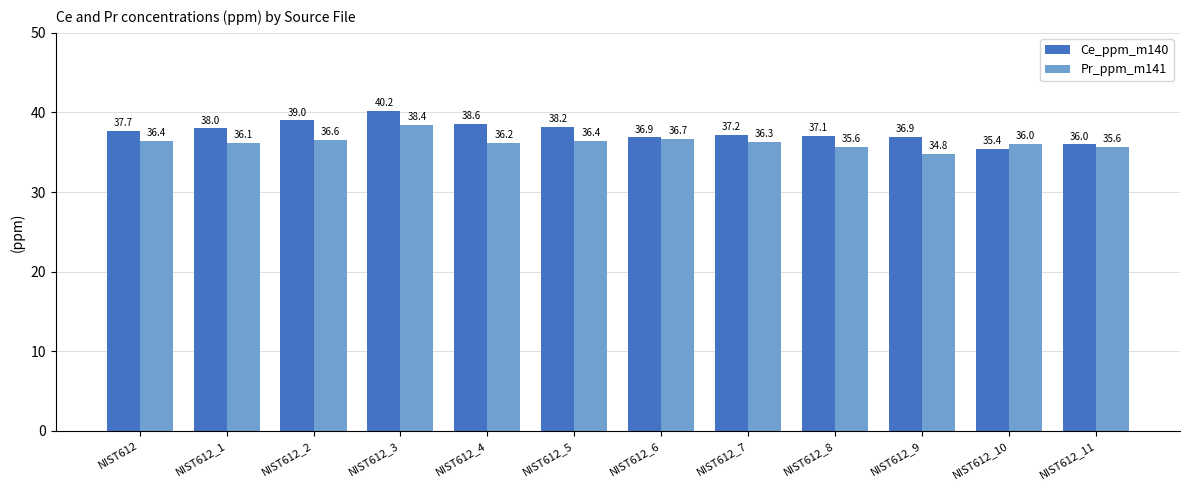

What is the value of the Pr_ppm_m141 bar at the 2nd from the left?

36.1